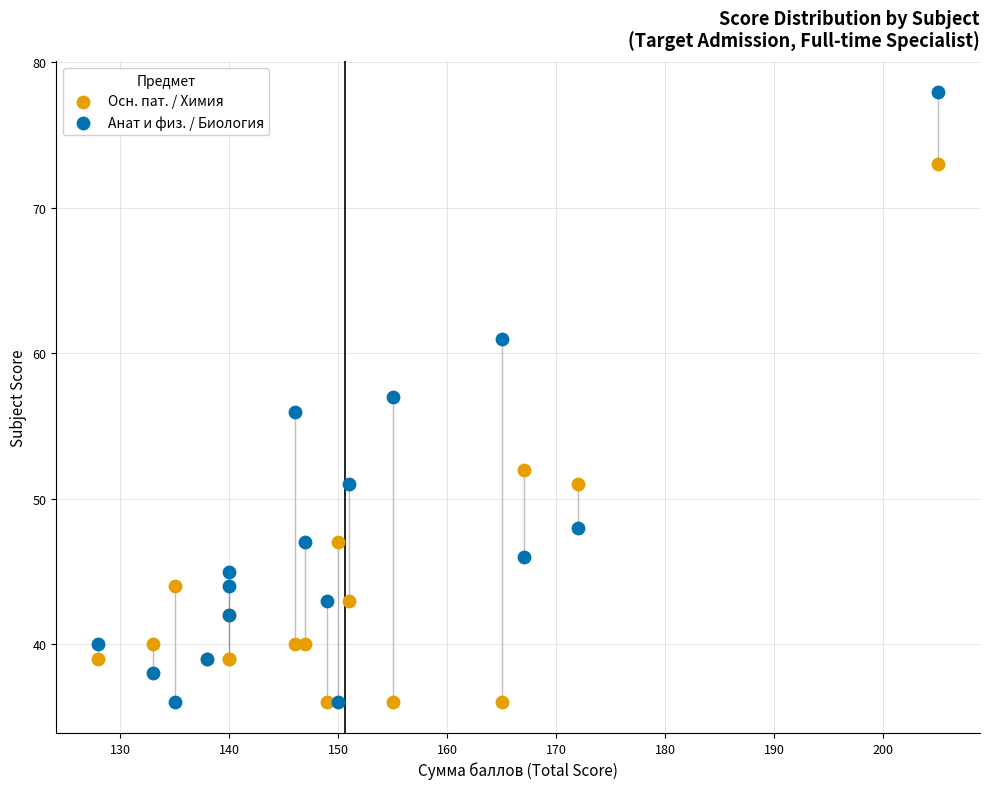

What is the X range (max minus min) for the scatter plot?

77